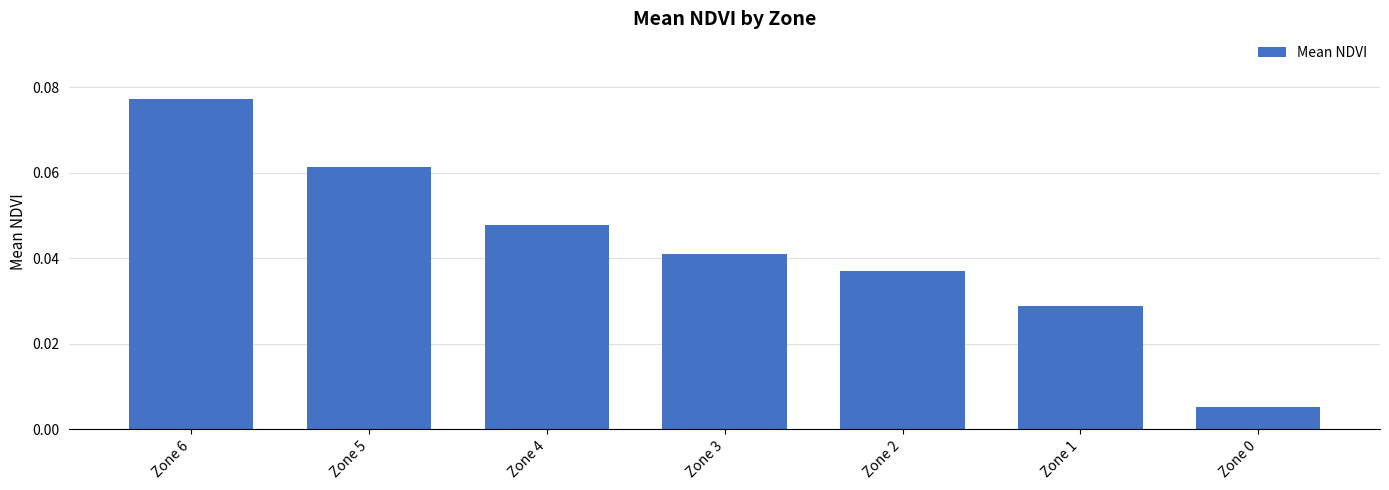

What is the sum of all values?

0.3